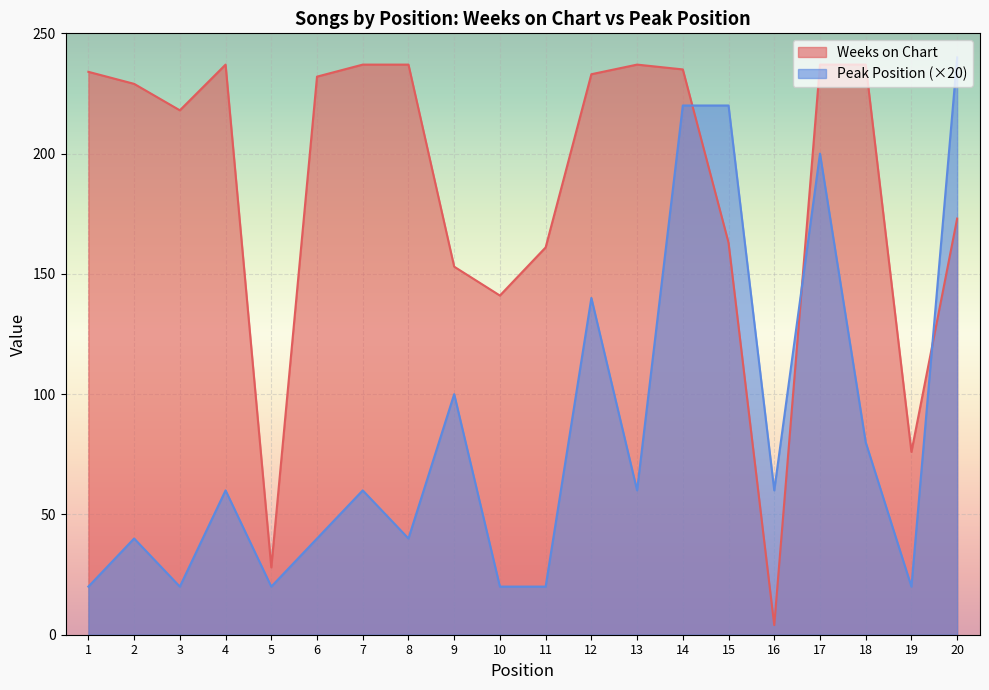

At which category does Weeks on Chart reach its first local valley?

3